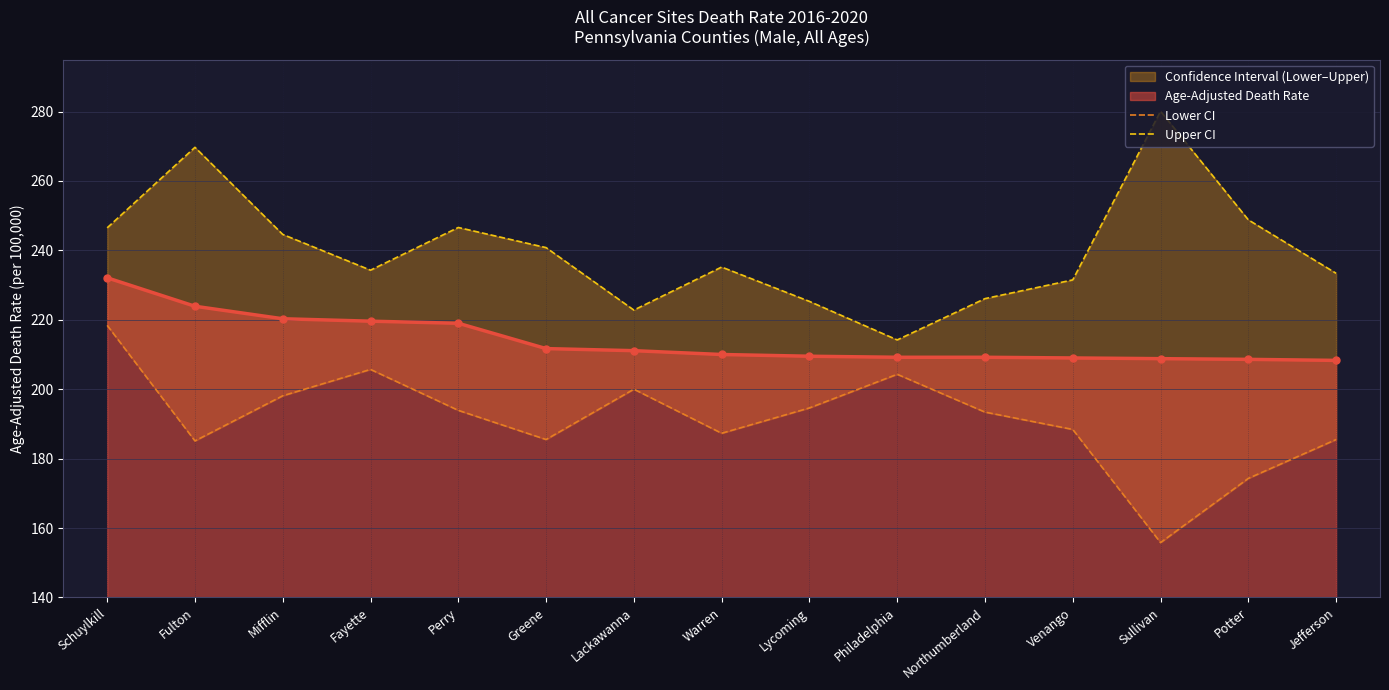

What is the minimum value shown in the chart?

155.8